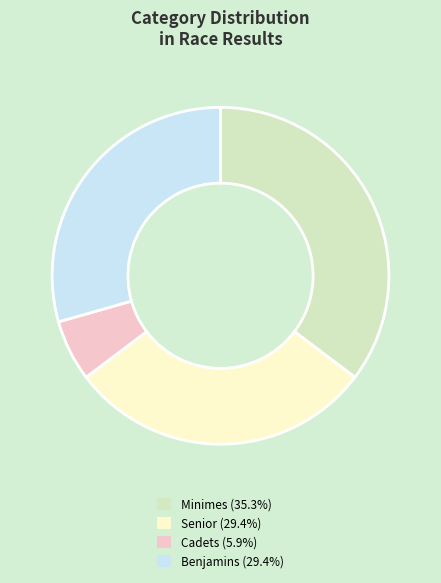

Is there any slice that represents more than half of the pie?

No